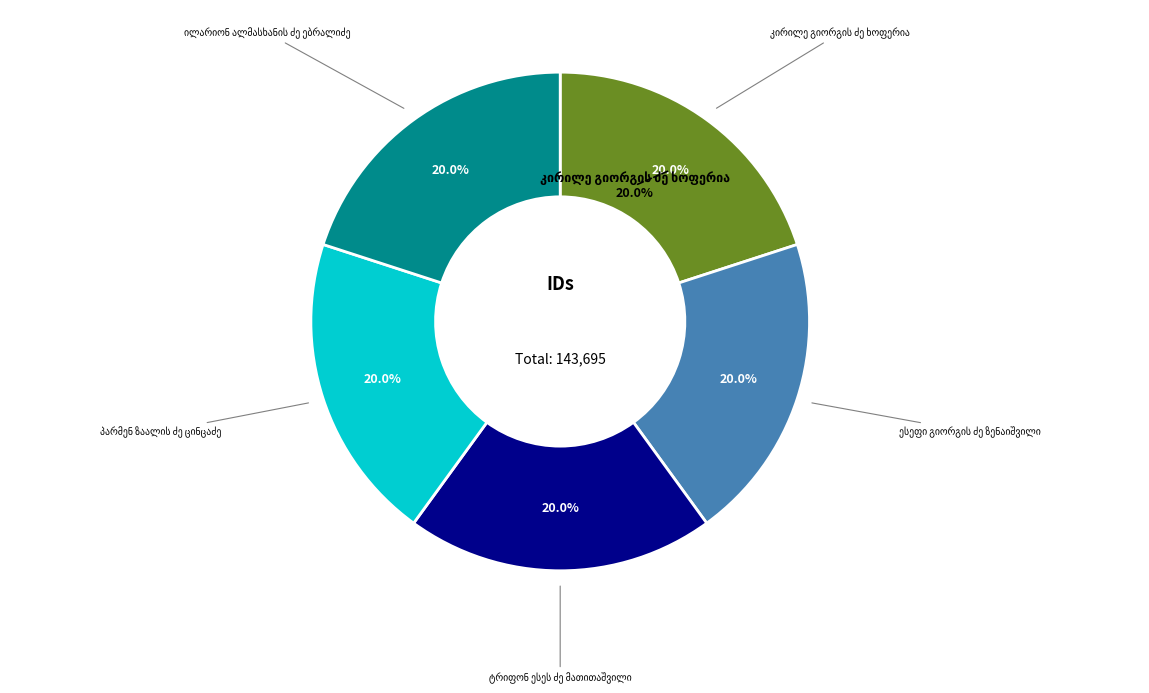

What percentage is the ესეფი გიორგის ძე ზენაიშვილი slice, to the nearest percent?

20%